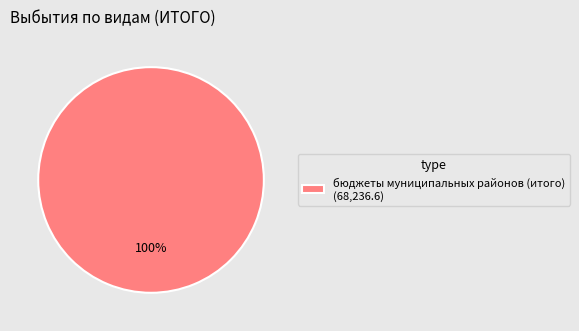

Which category accounts for the majority?

бюджеты муниципальных районов (итого) (68,236.6)